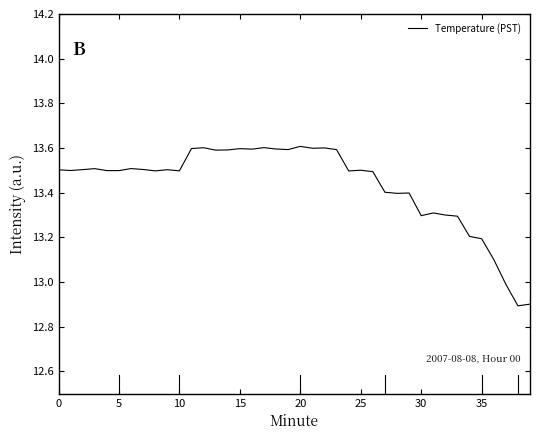

Does the chart have visible grid lines?

No